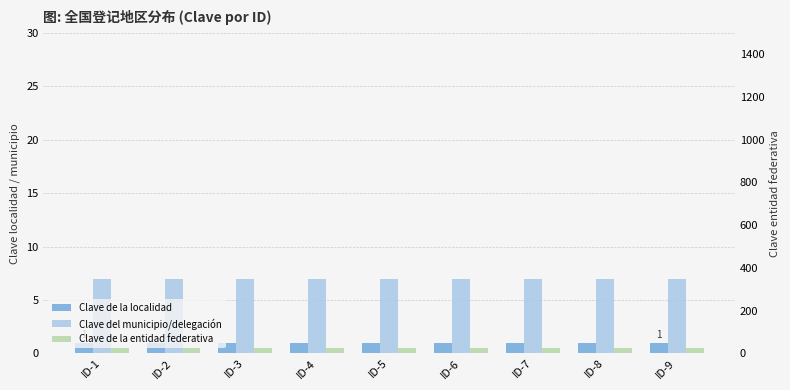

True or false: Clave de la localidad has a value of 1 at ID-3.

True